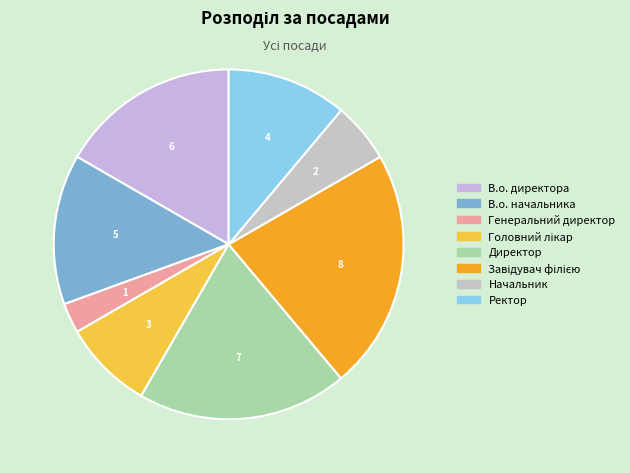

Is there a majority slice in this chart?

No